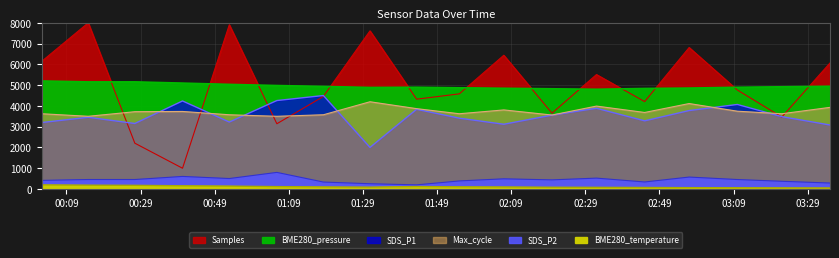

True or false: BME280_pressure and Samples cross at least once.

True